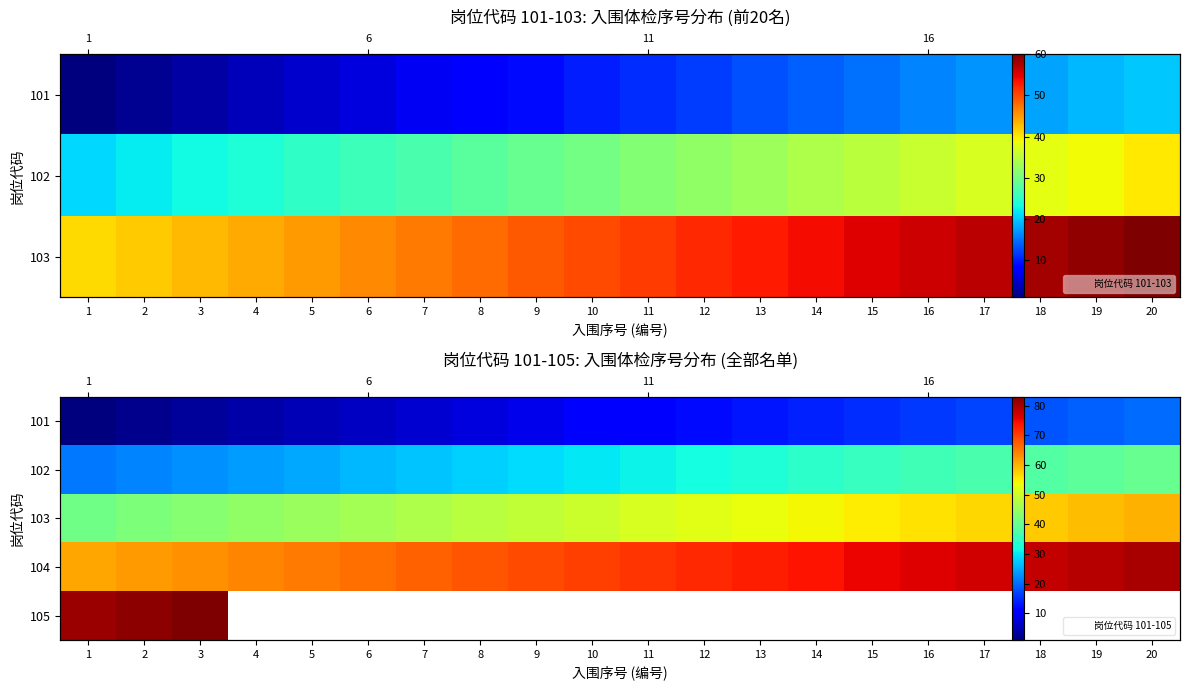

What is the difference between the maximum and minimum values in the 101 series?

19.0